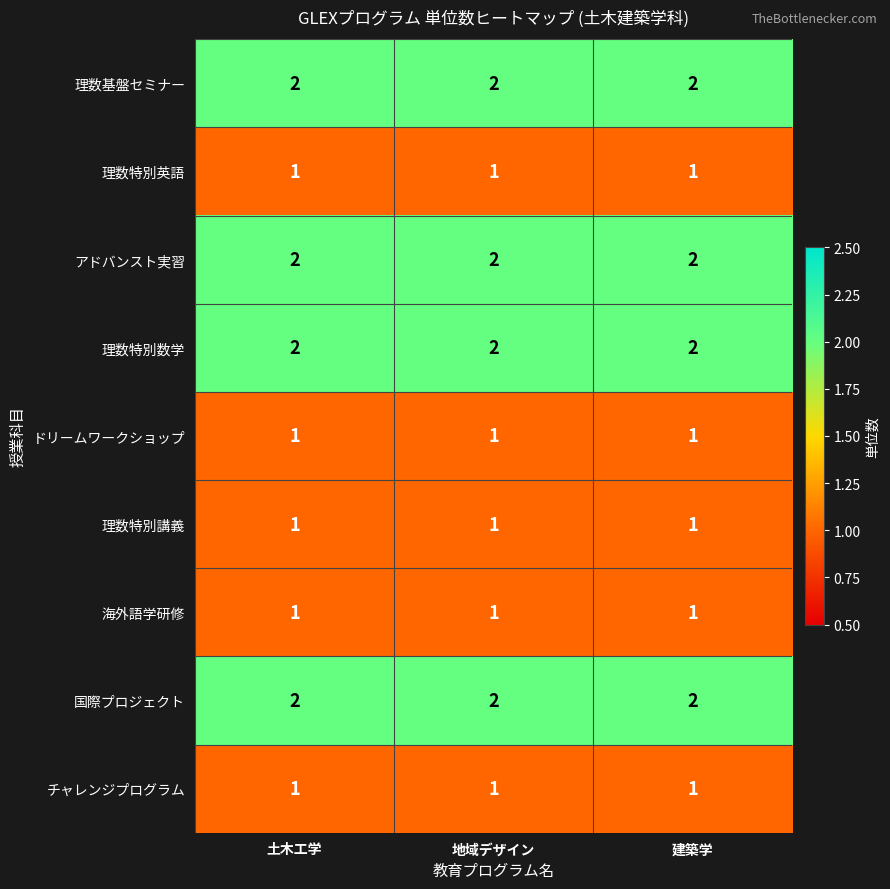

What is the total value across all series at 土木工学?

13